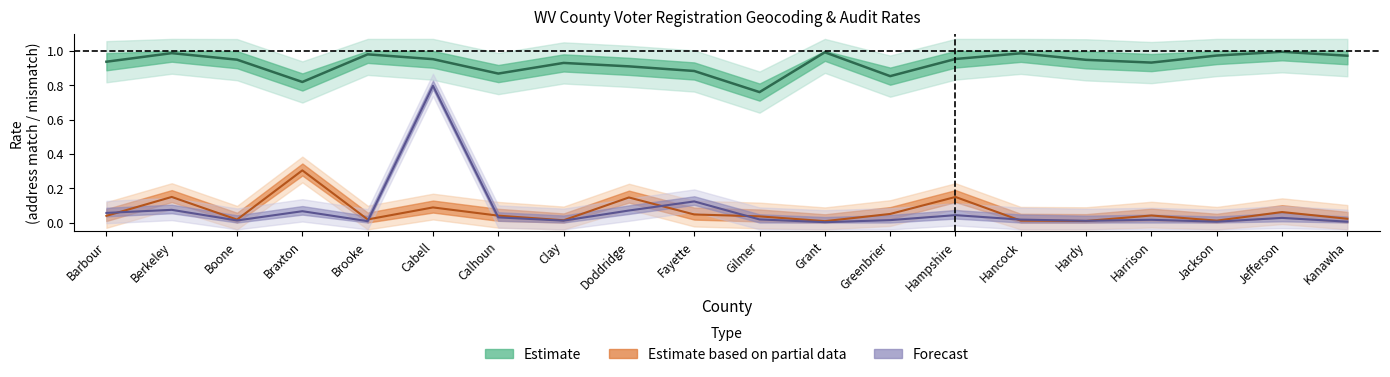

At how many categories does at least one series exceed 0?

20